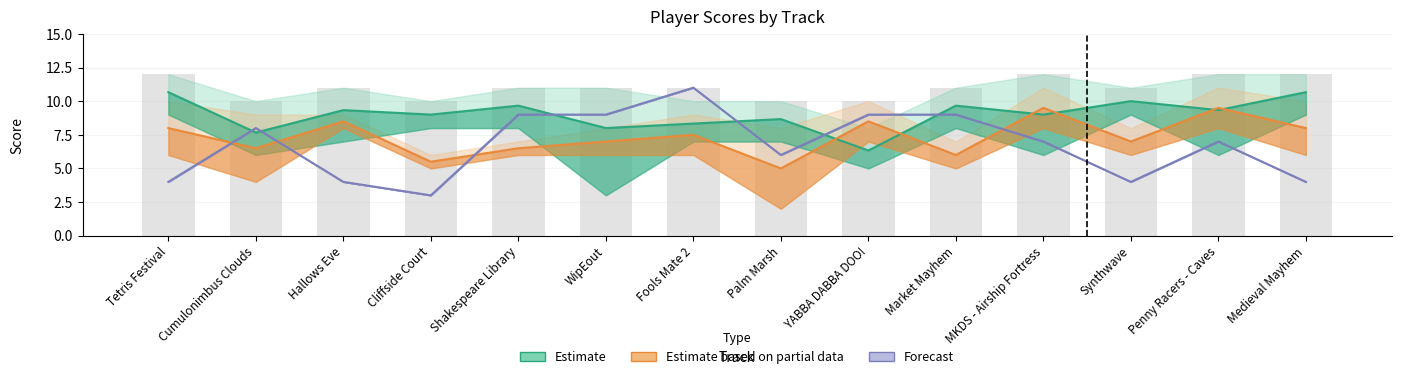

Between Cliffside Court and Palm Marsh, which series saw the biggest shift?

Forecast